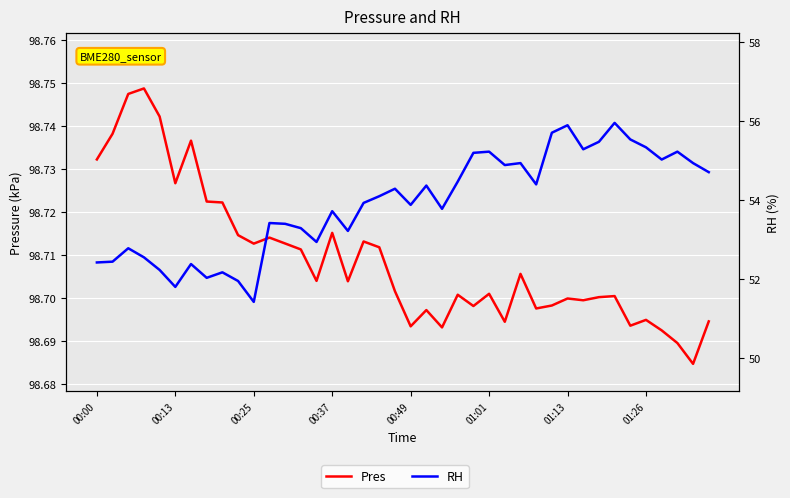

True or false: Pres and RH intersect in this chart.

False